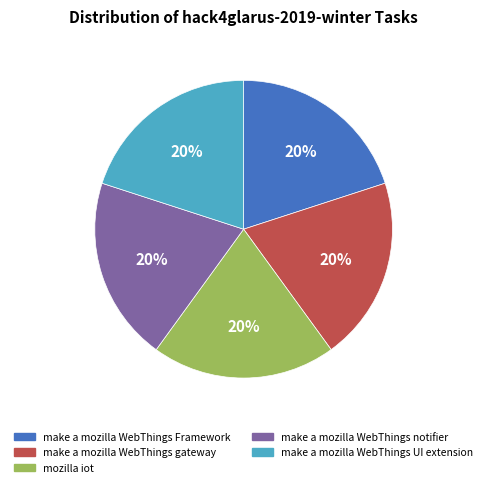

Does make a mozilla WebThings Framework account for over 50% of the chart?

No